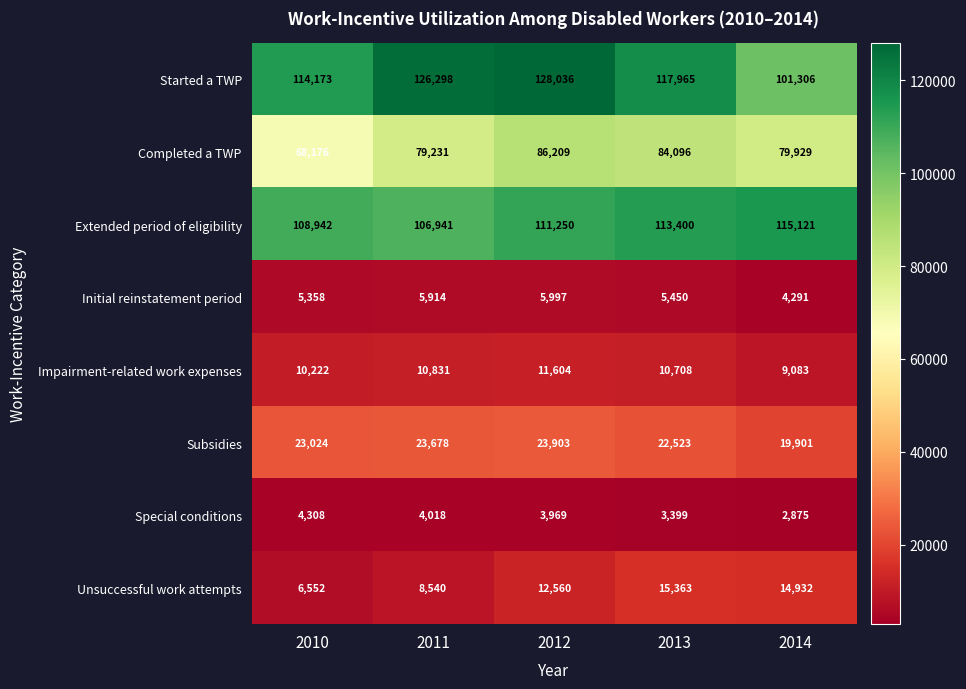

Which series has the widest spread of values?

Started a TWP